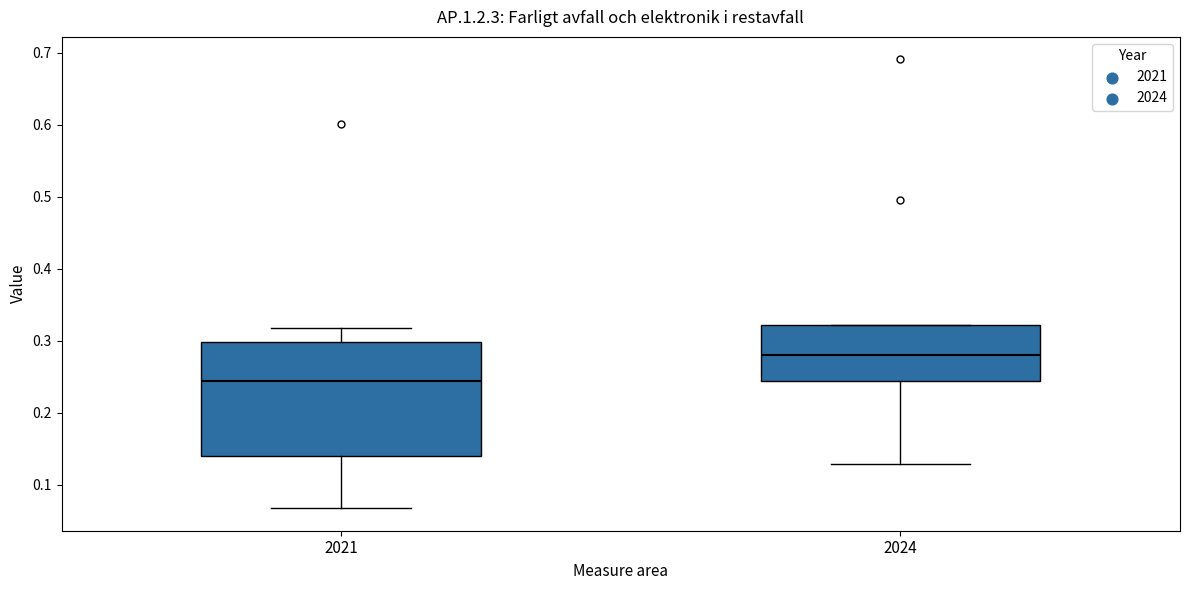

Reading left to right, transcribe this box plot: for each box, give where its median line is, the range the box spans, and where its two whiskers end, as read against the y-axis. The values are not printed on the chart, so give them approximately, as read against the axis.

2021: median 0.24, box 0.14 to 0.30, whiskers 0.07 to 0.32
2024: median 0.28, box 0.24 to 0.32, whiskers 0.13 to 0.32